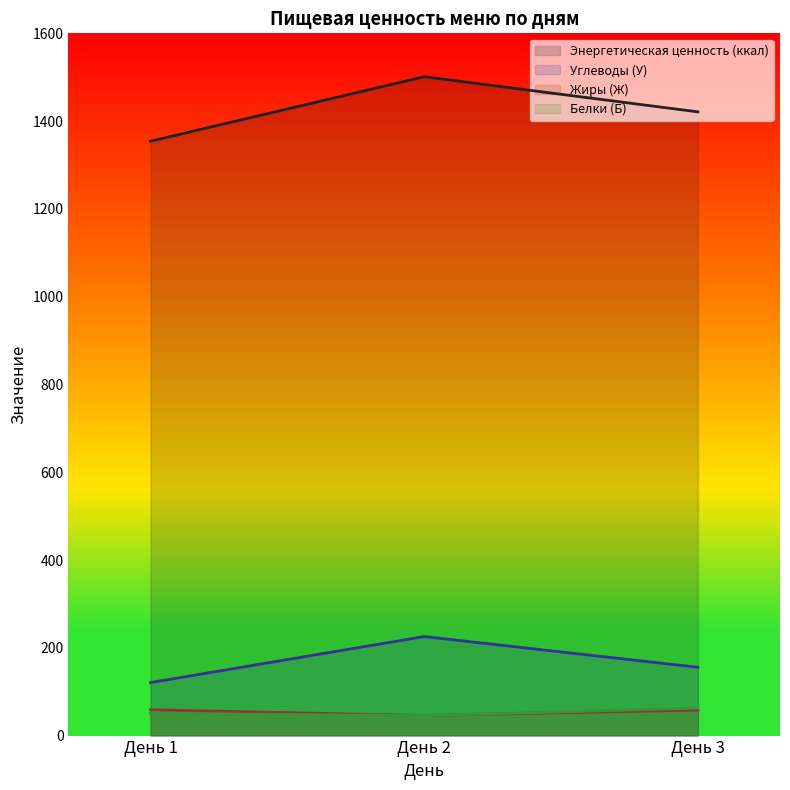

What is the minimum value shown in the chart?

45.5